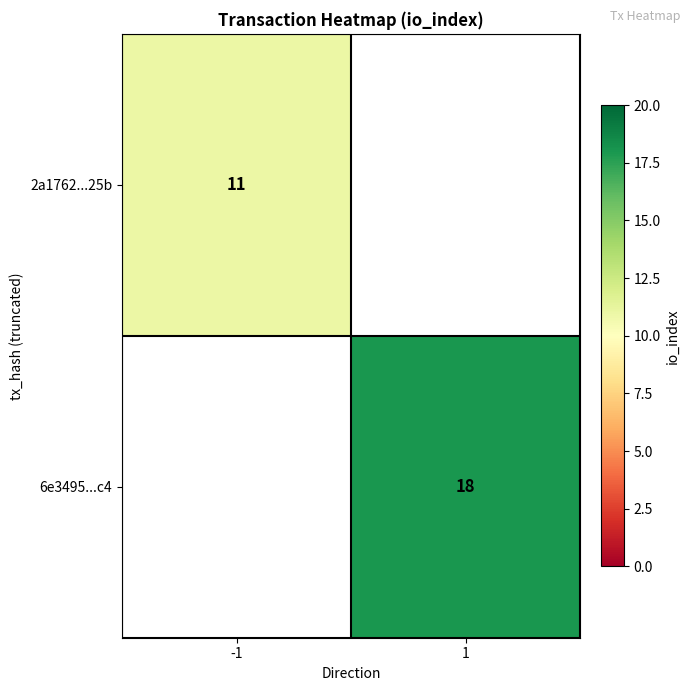

What is the maximum value shown in the chart?

18.0